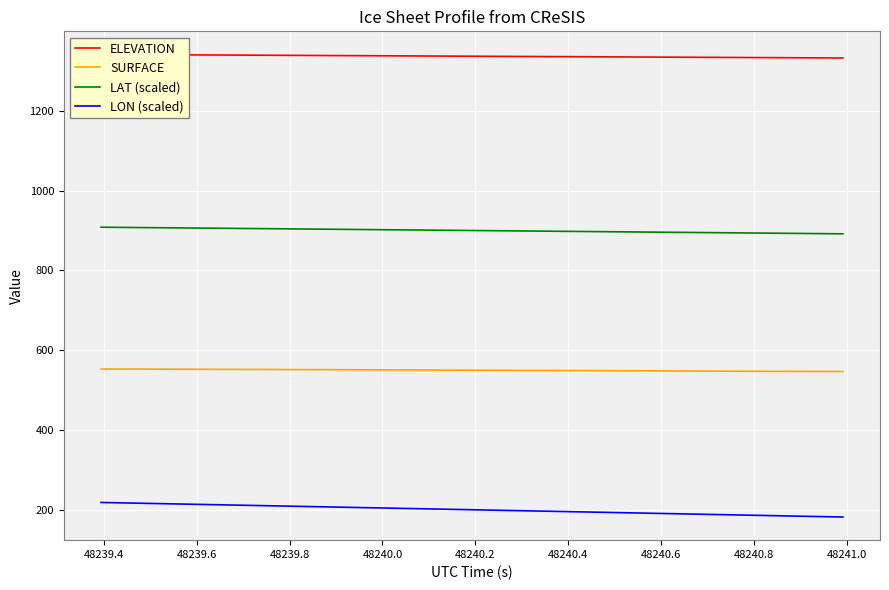

List the series in order of their overall mean, lowest first.

LON (scaled), SURFACE, LAT (scaled), ELEVATION